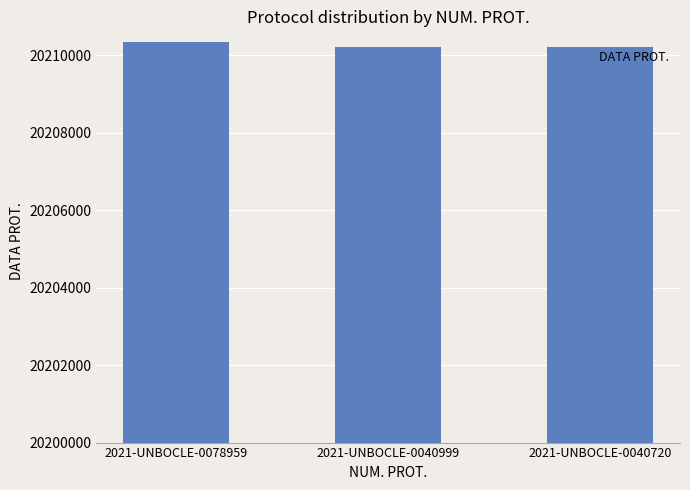

Are the bars grouped side by side (vs. stacked)?

No